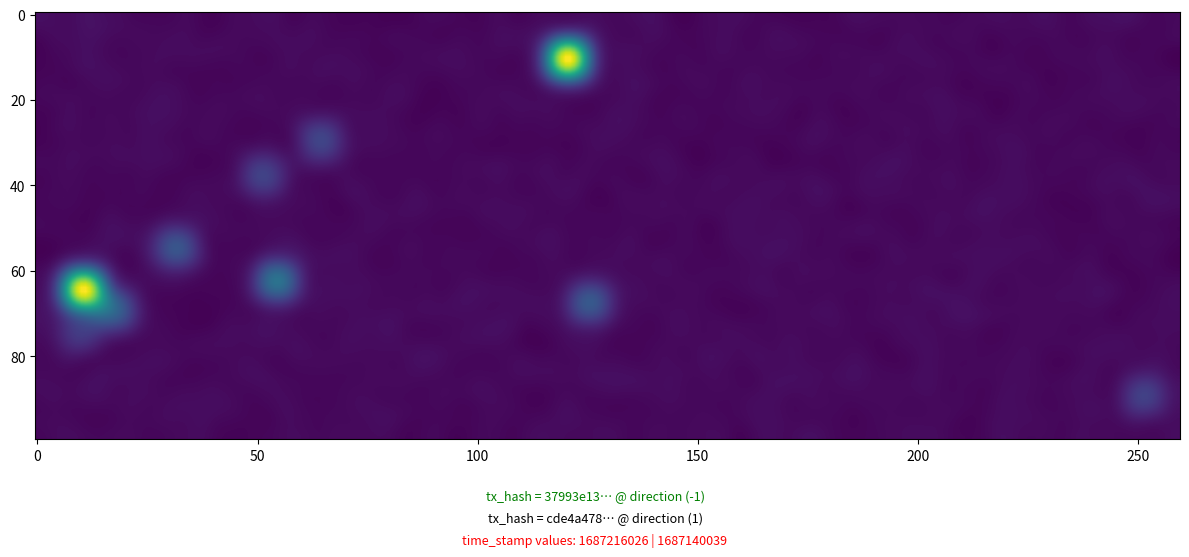

The value of cde4a478b65683103ba668facd3e0b10e7c1a99 at direction is 1. True or false?

True